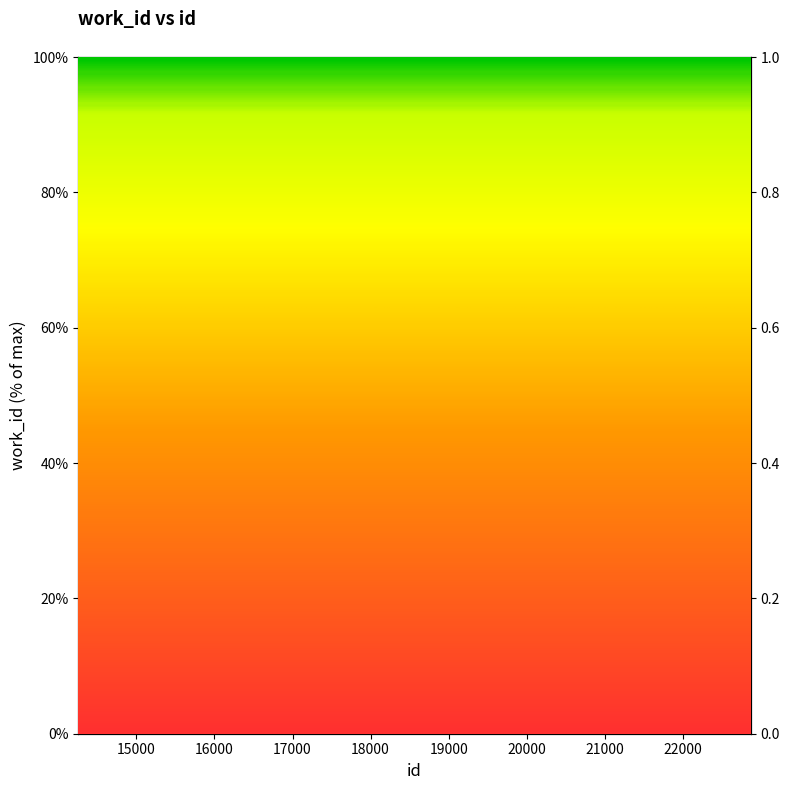

What is the average value?

78.8